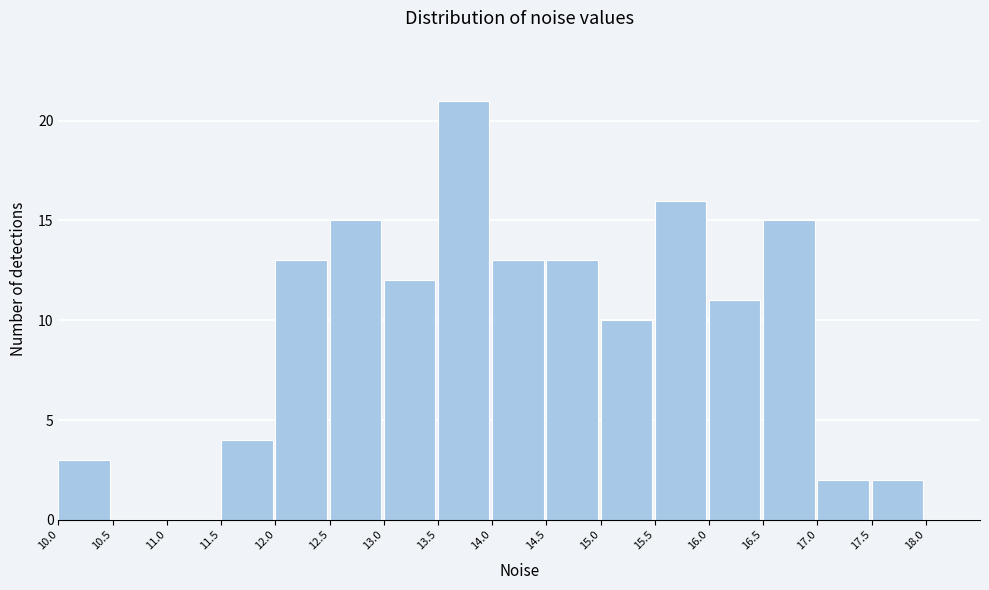

Reading left to right, transcribe this chart: for each bar, give the range it covers on the x-axis and its height. The values are not printed on the chart, so give them approximately, as read against the axis.

10.0 to 10.5: 3
10.5 to 11.0: 0
11.0 to 11.5: 0
11.5 to 12.0: 4
12.0 to 12.5: 13
12.5 to 13.0: 15
13.0 to 13.5: 12
13.5 to 14.0: 21
14.0 to 14.5: 13
14.5 to 15.0: 13
15.0 to 15.5: 10
15.5 to 16.0: 16
16.0 to 16.5: 11
16.5 to 17.0: 15
17.0 to 17.5: 2
17.5 to 18.0: 2
18.0 to 18.5: 0